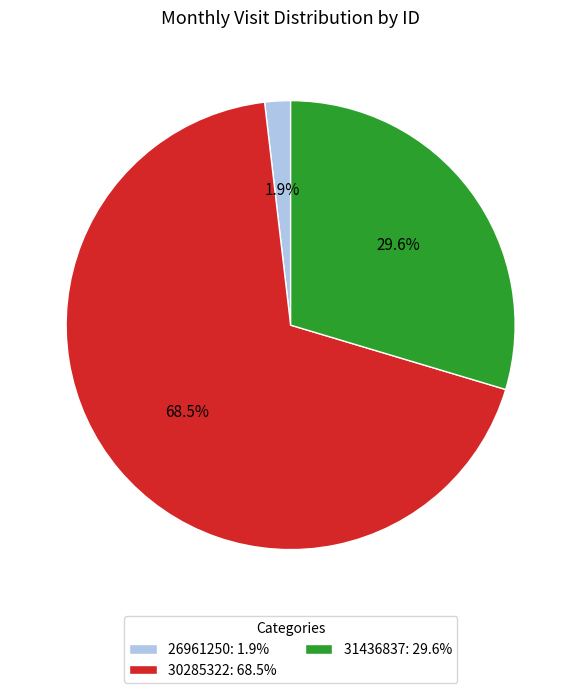

How many slices are in this pie chart?

3